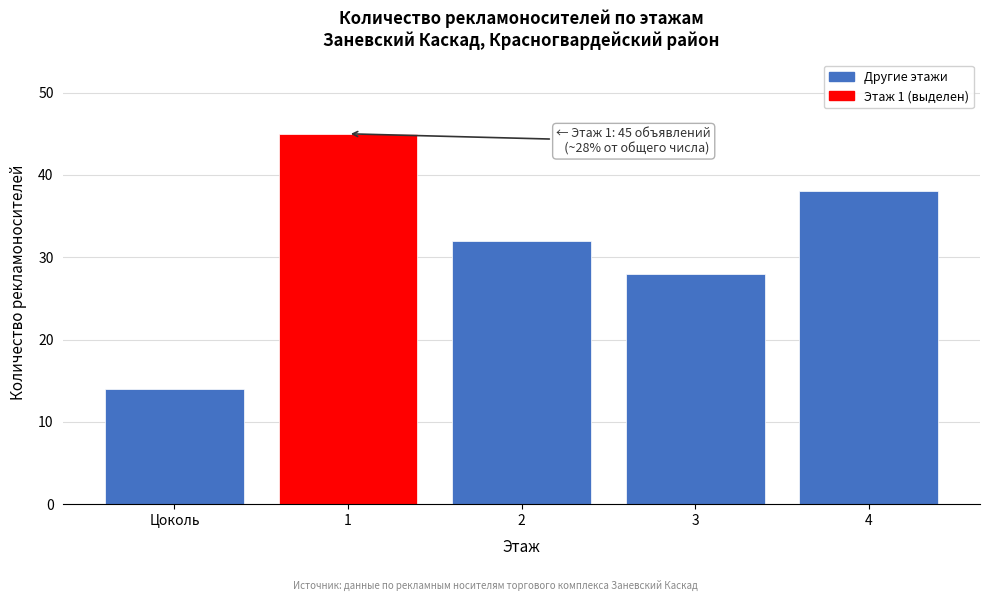

Reading left to right, what are all the values shown in this chart?

Цоколь=14	1=45	2=32	3=28	4=38